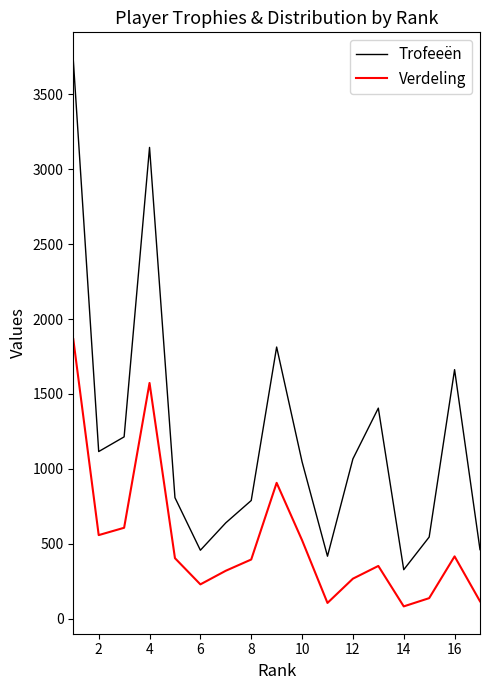

Count the number of categories in the chart.

17